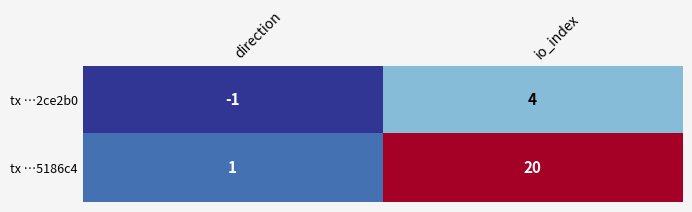

Reading left to right, what are all the values shown in this chart?

tx …2ce2b0: direction=-1	io_index=4
tx …5186c4: direction=1	io_index=20